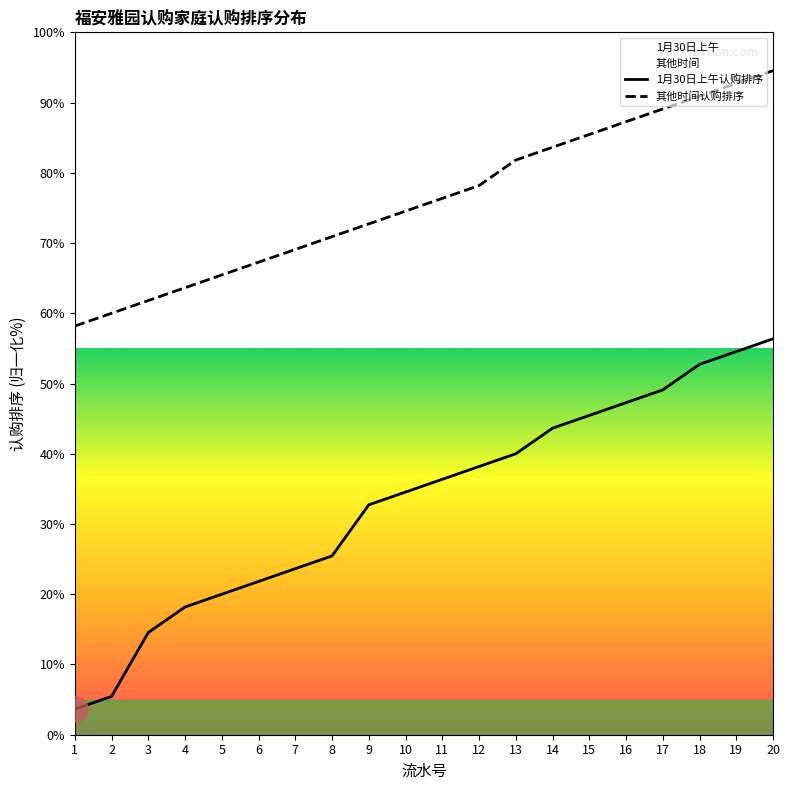

What value does the 1月30日上午 series have at 3?

14.5